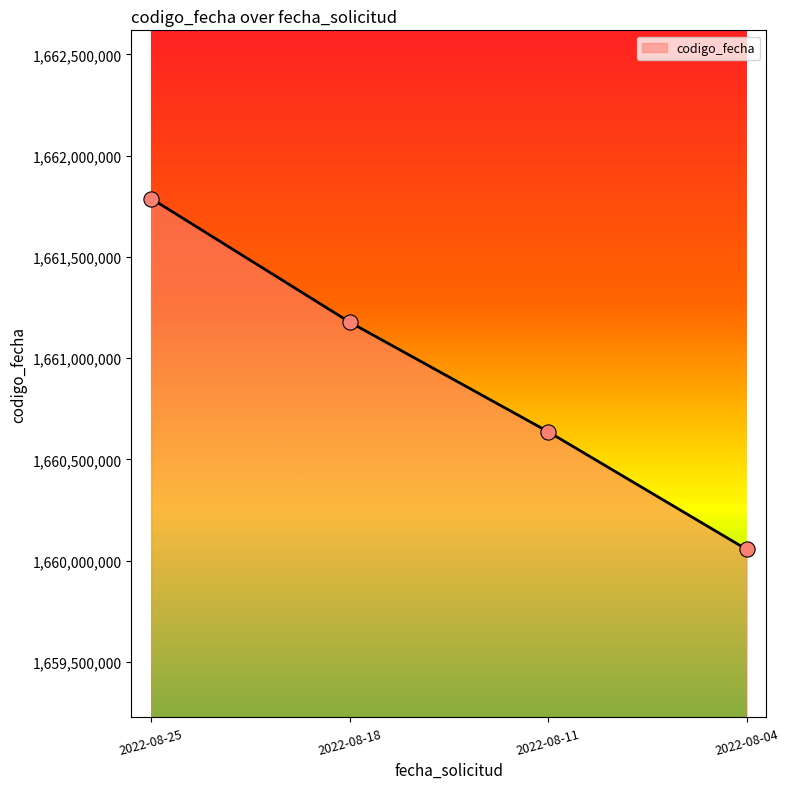

Approximately how many times larger is the value at 2022-08-25 compared to 2022-08-11?

1.0